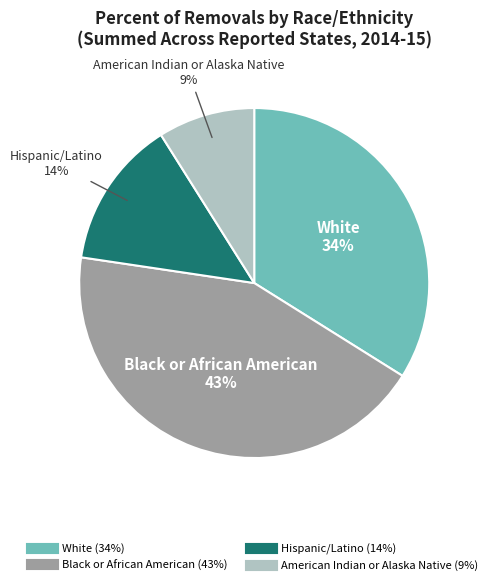

Is there a majority slice in this chart?

No